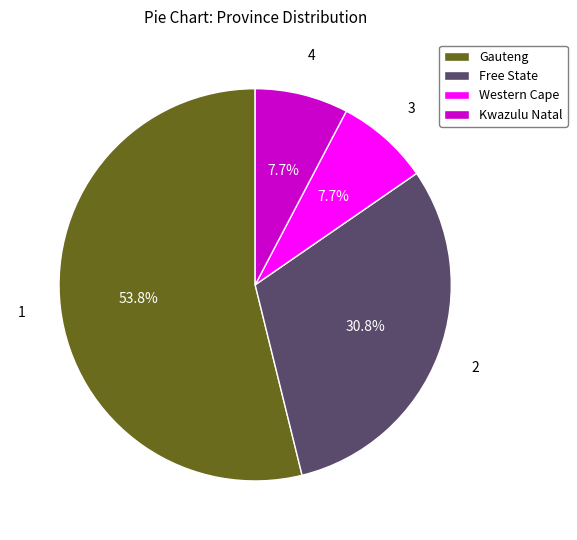

To the nearest percent, what is the combined percentage of Kwazulu Natal and Free State?

38%